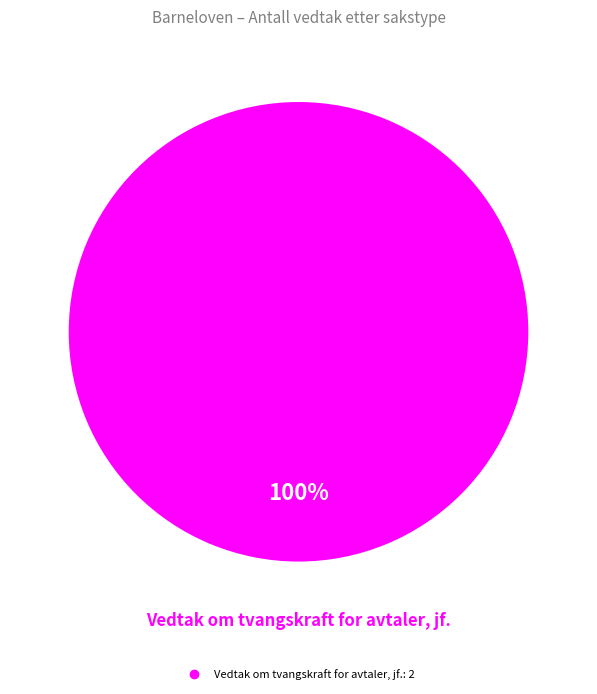

Does any single category account for the majority?

Yes